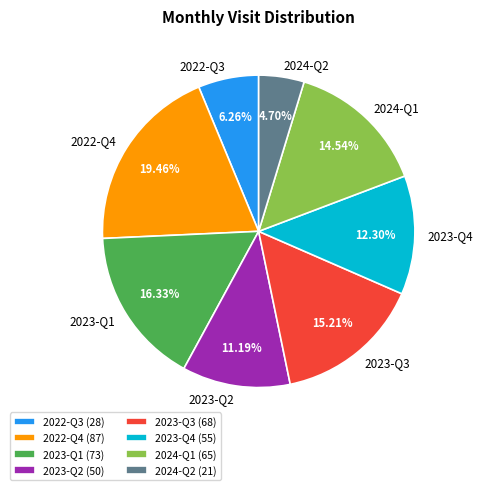

Count the number of slices in the pie.

8